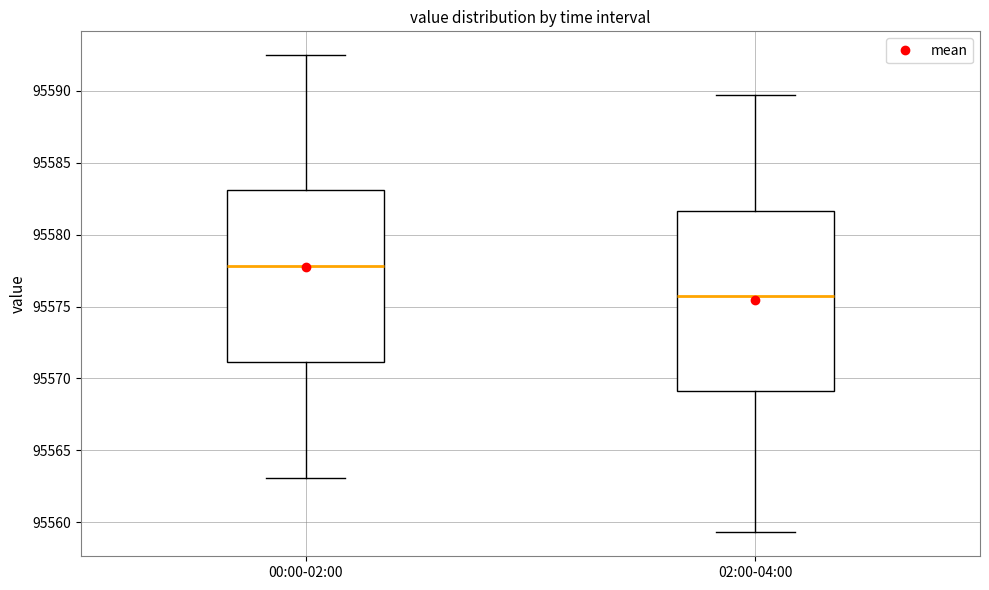

Reading left to right, transcribe this box plot: for each box, give where its median line is, the range the box spans, and where its two whiskers end, as read against the y-axis. The values are not printed on the chart, so give them approximately, as read against the axis.

00:00-02:00: median 95578.0, box 95571.0 to 95583.0, whiskers 95563.0 to 95592.5
02:00-04:00: median 95575.5, box 95569.0 to 95581.5, whiskers 95559.5 to 95589.5